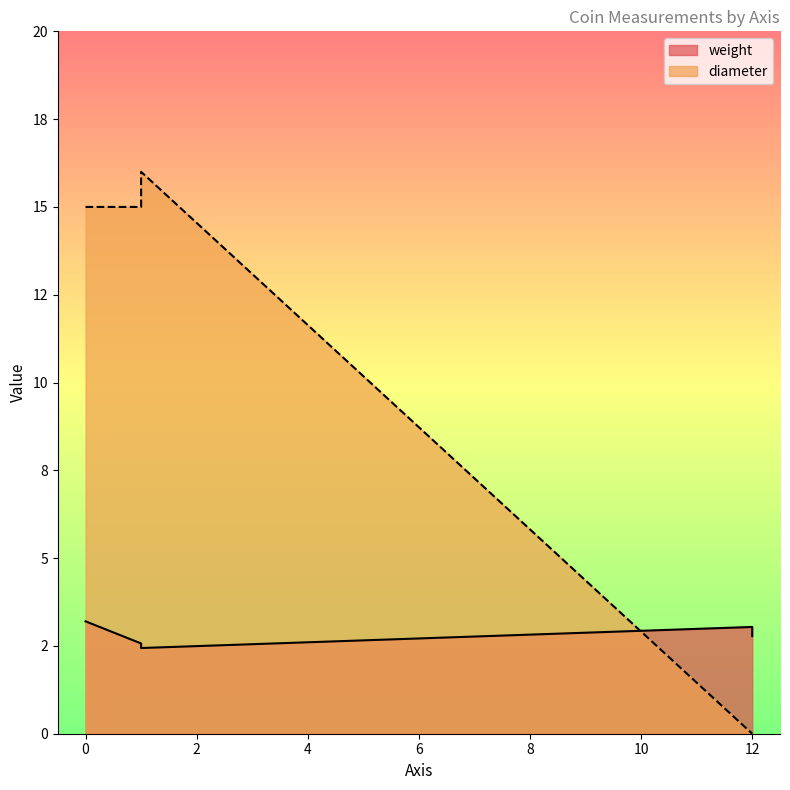

List the series in order of their overall mean, highest first.

diameter, weight